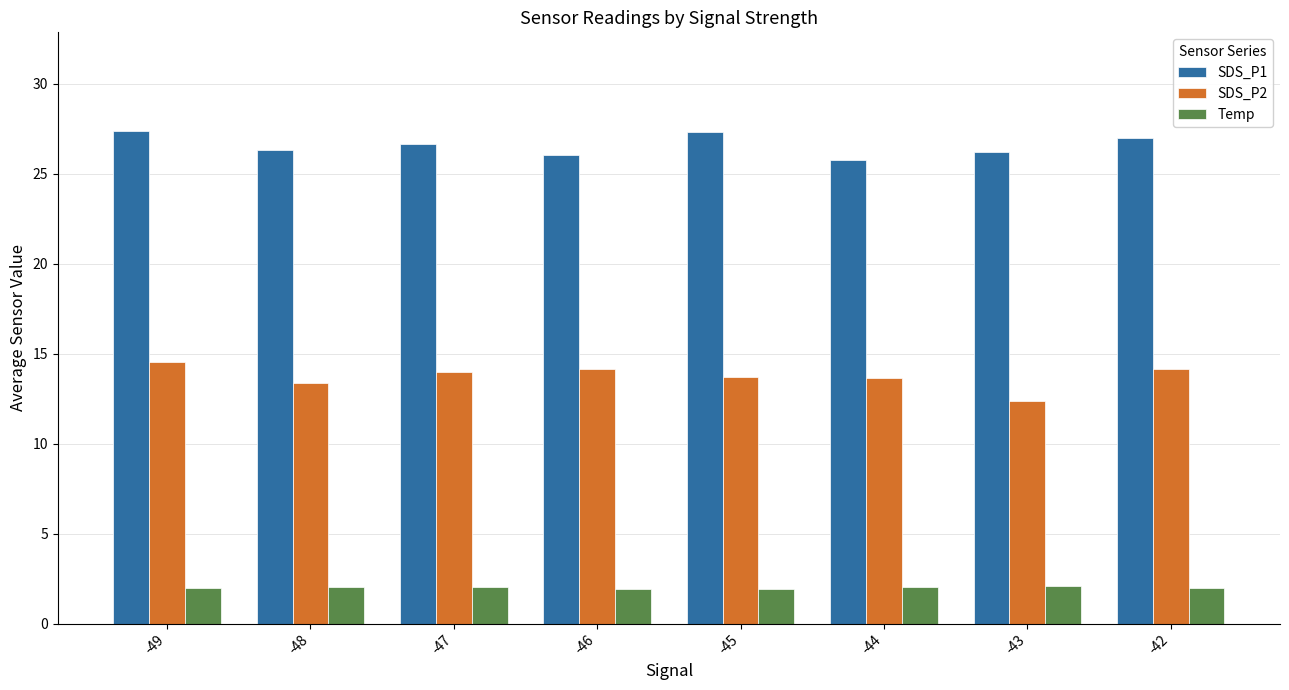

What is the lowest value of the Temp series?

1.9